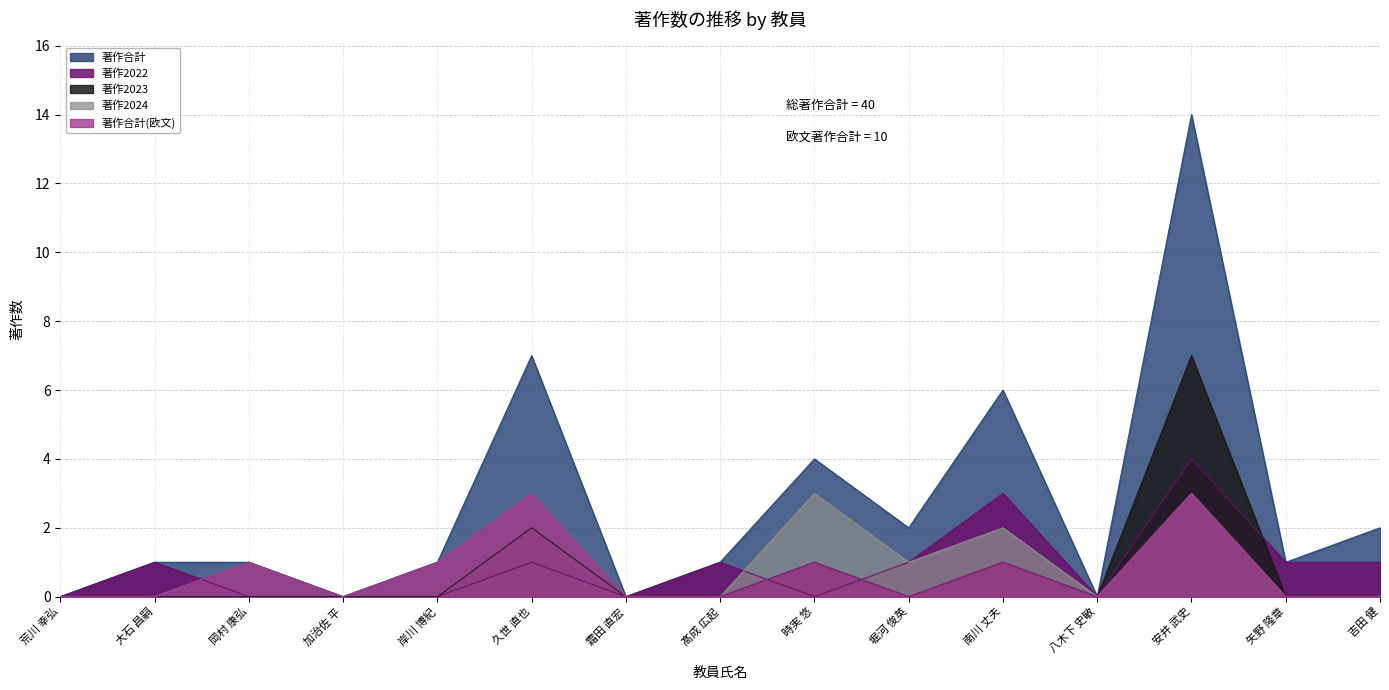

At which label does 著作2022 reach its peak?

安井 武史